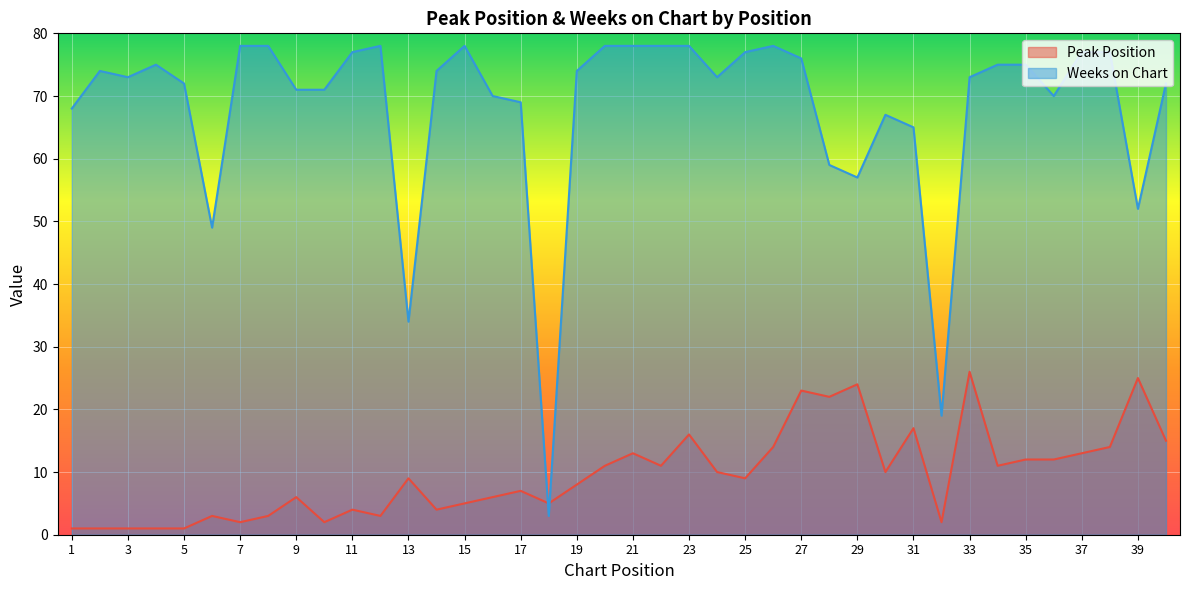

Reading right to left, extract all data points from this chart.

Peak Position: 15	25	14	13	12	12	11	26	2	17	10	24	22	23	14	9	10	16	11	13	11	8	5	7	6	5	4	9	3	4	2	6	3	2	3	1	1	1	1	1
Weeks on Chart: 72	52	77	77	70	75	75	73	19	65	67	57	59	76	78	77	73	78	78	78	78	74	3	69	70	78	74	34	78	77	71	71	78	78	49	72	75	73	74	68